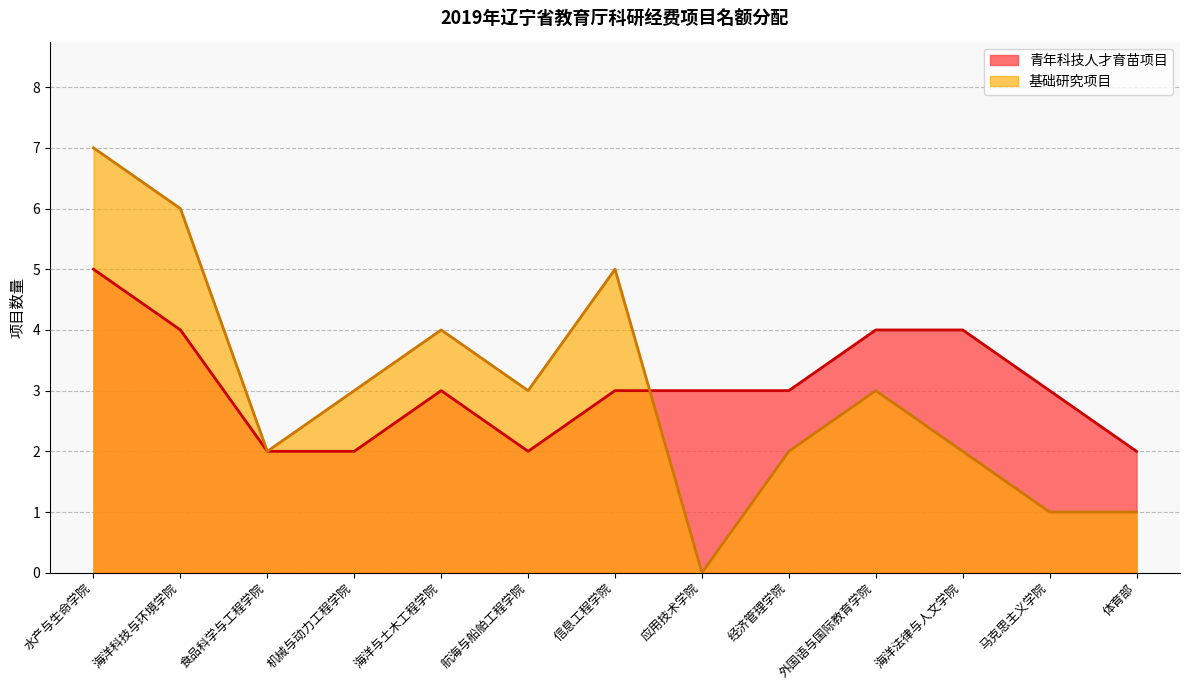

What is the approximate value of 青年科技人才育苗项目 at 外国语与国际教育学院?

4